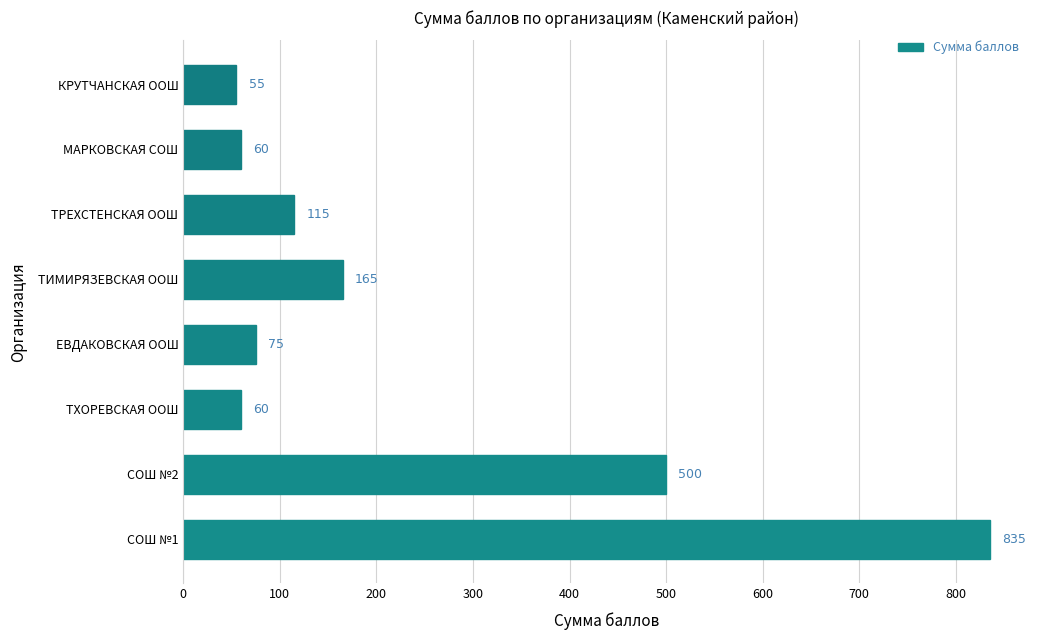

What is the ratio of the value at СОШ №1 to the value at ТИМИРЯЗЕВСКАЯ ООШ?

5.1